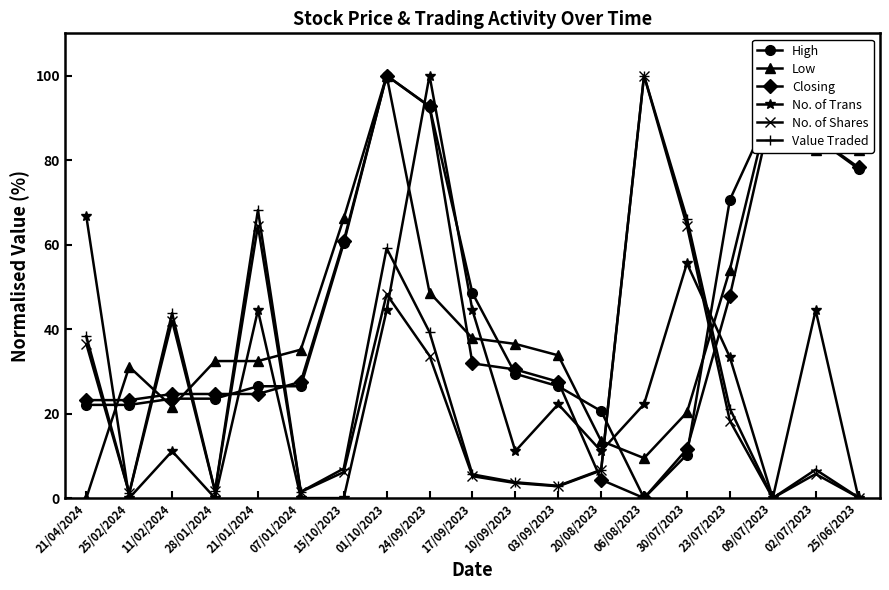

True or false: Closing has more than 1 points higher than both neighbors.

True